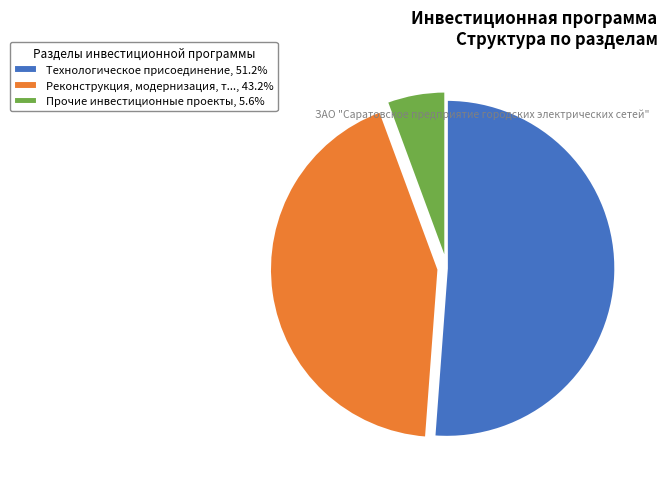

Does Реконструкция, модернизация, т..., 43.2% account for over 50% of the chart?

No